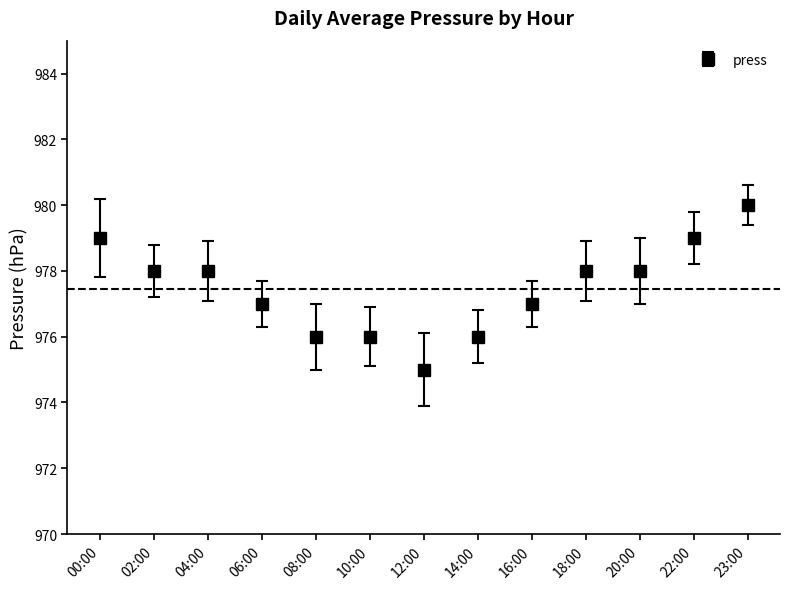

What is the change in value from 02:00 to 23:00?

+2